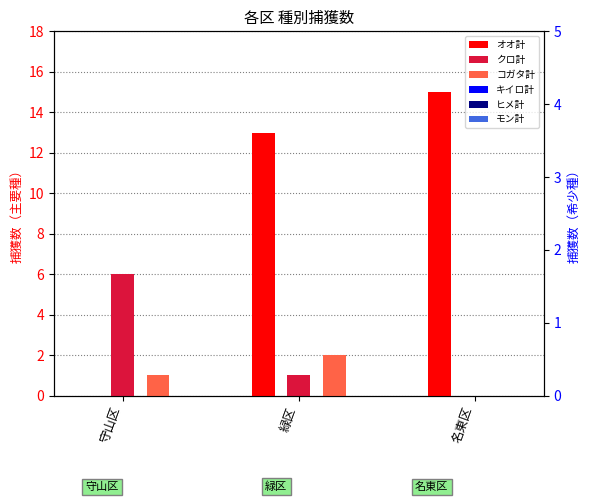

Is it true that クロ計 equals 1 at 緑区?

True